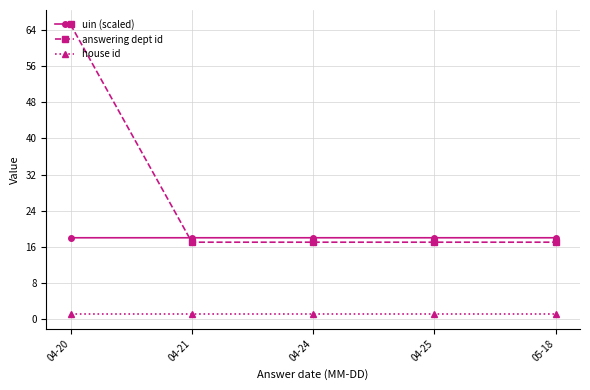

What is the sum of all house id values?

5.0